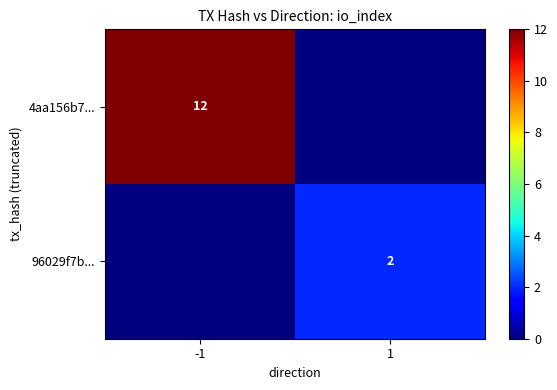

True or false: 96029f7b... has a value of 2 at 1.

True